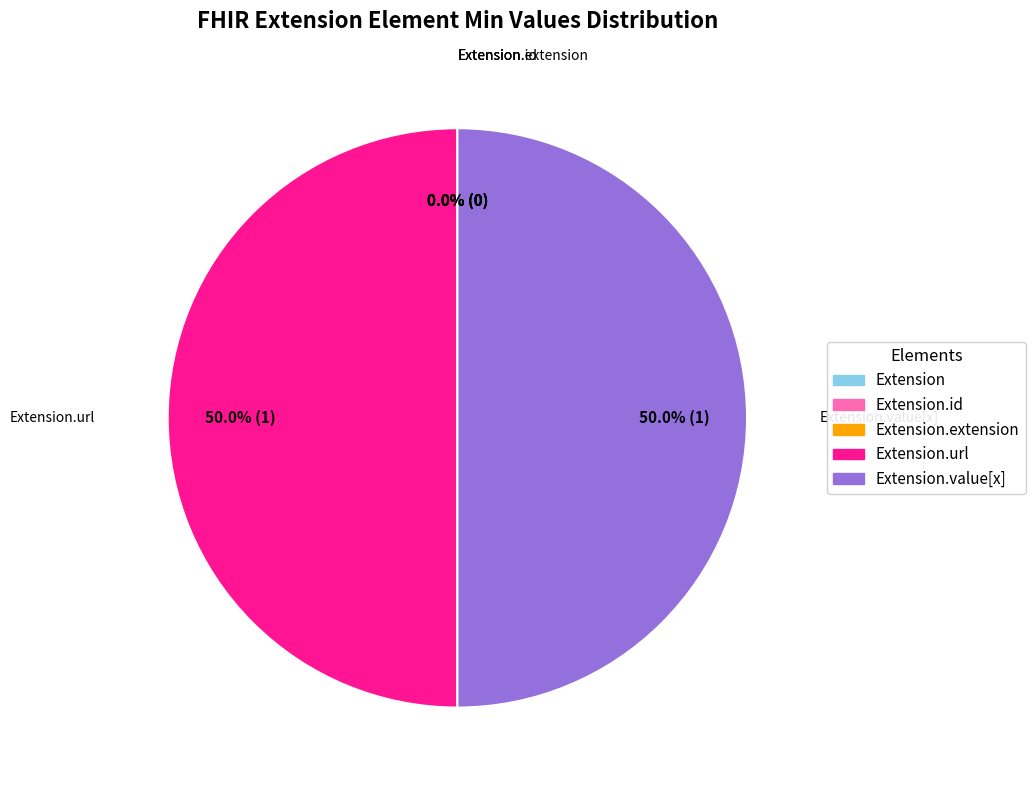

Does any single category account for the majority?

No